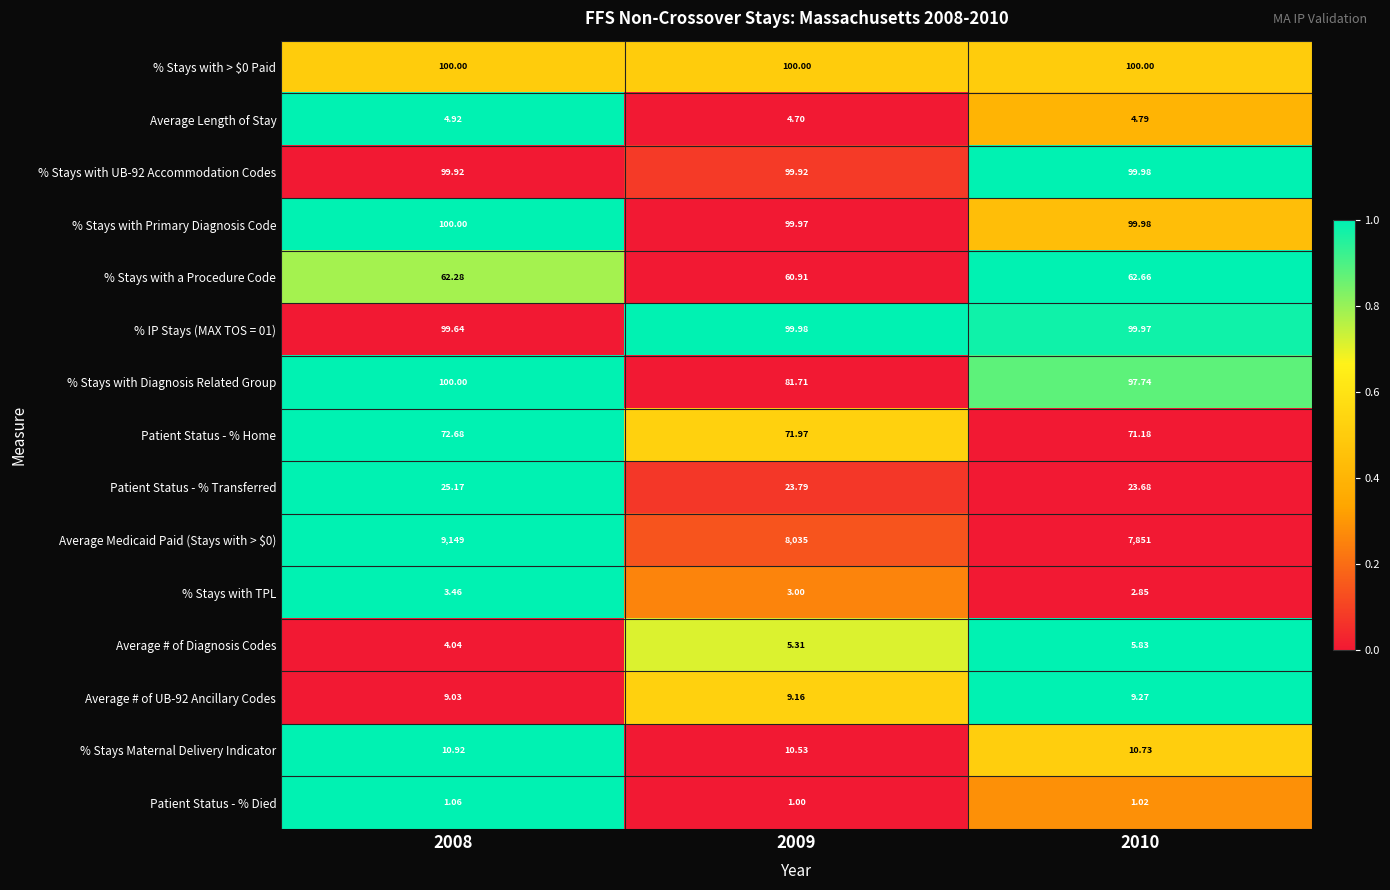

How many series are shown in this chart?

15